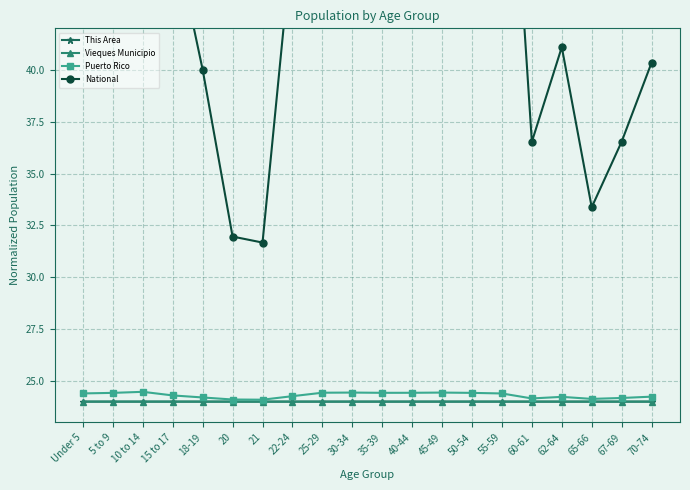

What is the difference between the highest and lowest values at 55-59?

34.6